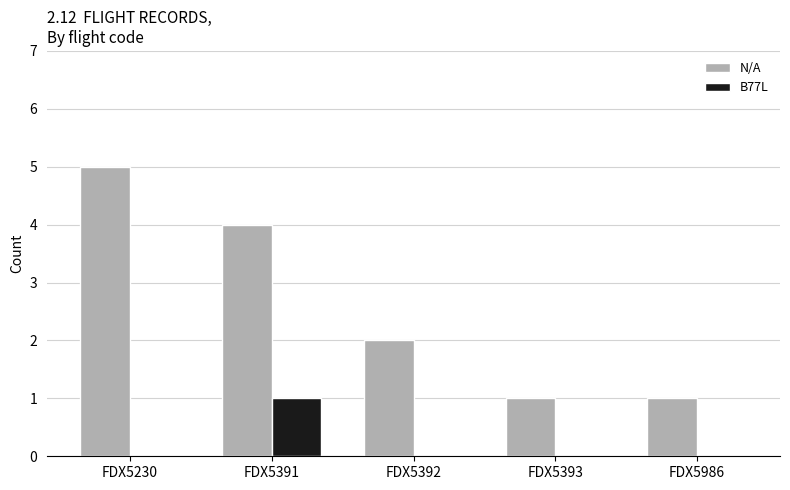

Reading left to right, what are all the values shown in this chart?

N/A: 5	4	2	1	1
B77L: 0	1	0	0	0